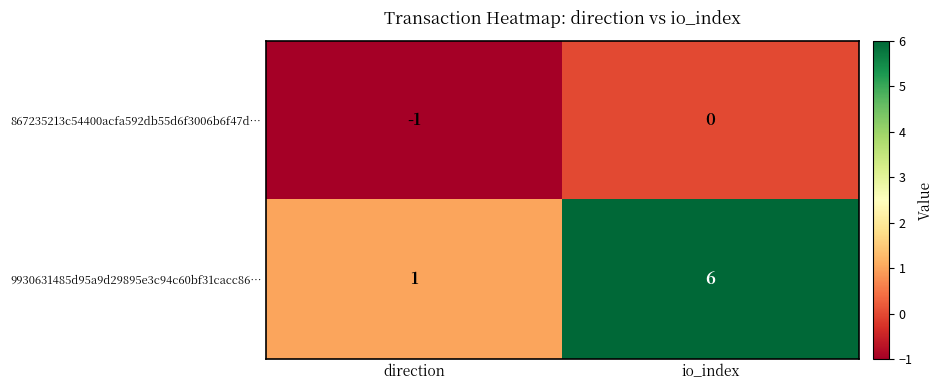

Is the value of 867235213c54400acfa592db55d6f3006b6f47d… at direction greater than the value of 9930631485d95a9d29895e3c94c60bf31cacc86… at direction?

No